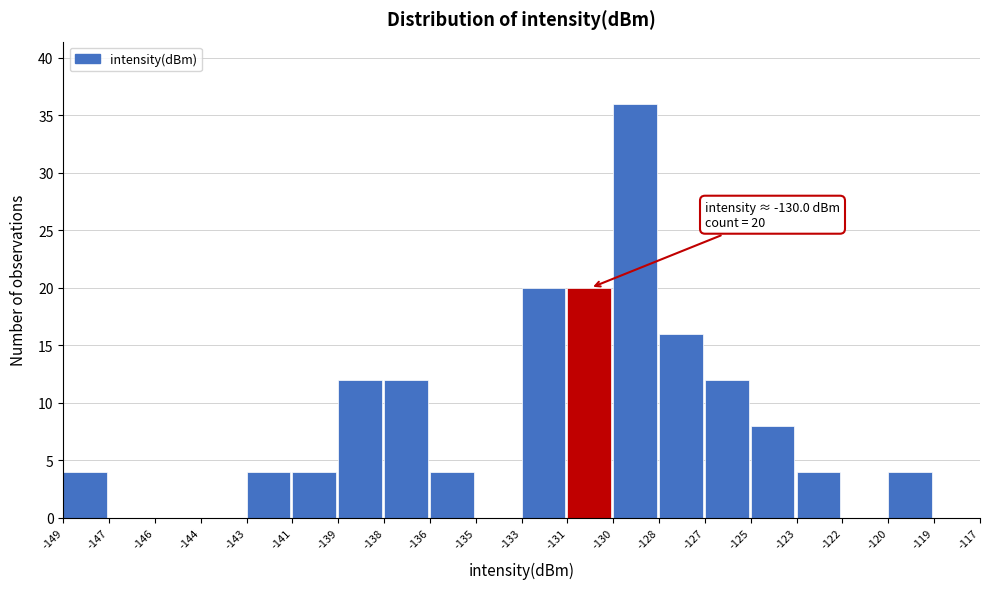

Reading left to right, transcribe all the data shown in this chart.

-149=4	-147=0	-146=0	-144=0	-143=4	-141=4	-139=12	-138=12	-136=4	-135=0	-133=20	-131=20	-130=36	-128=16	-127=12	-125=8	-123=4	-122=0	-120=4	-119=0